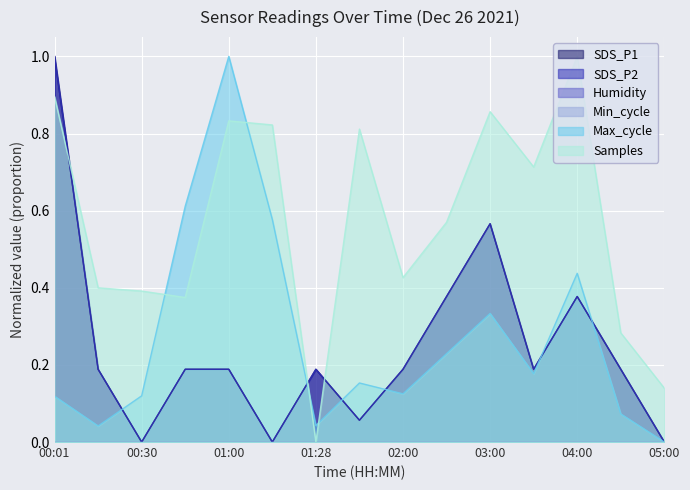

At which category is the sum across all series the highest?

00:01